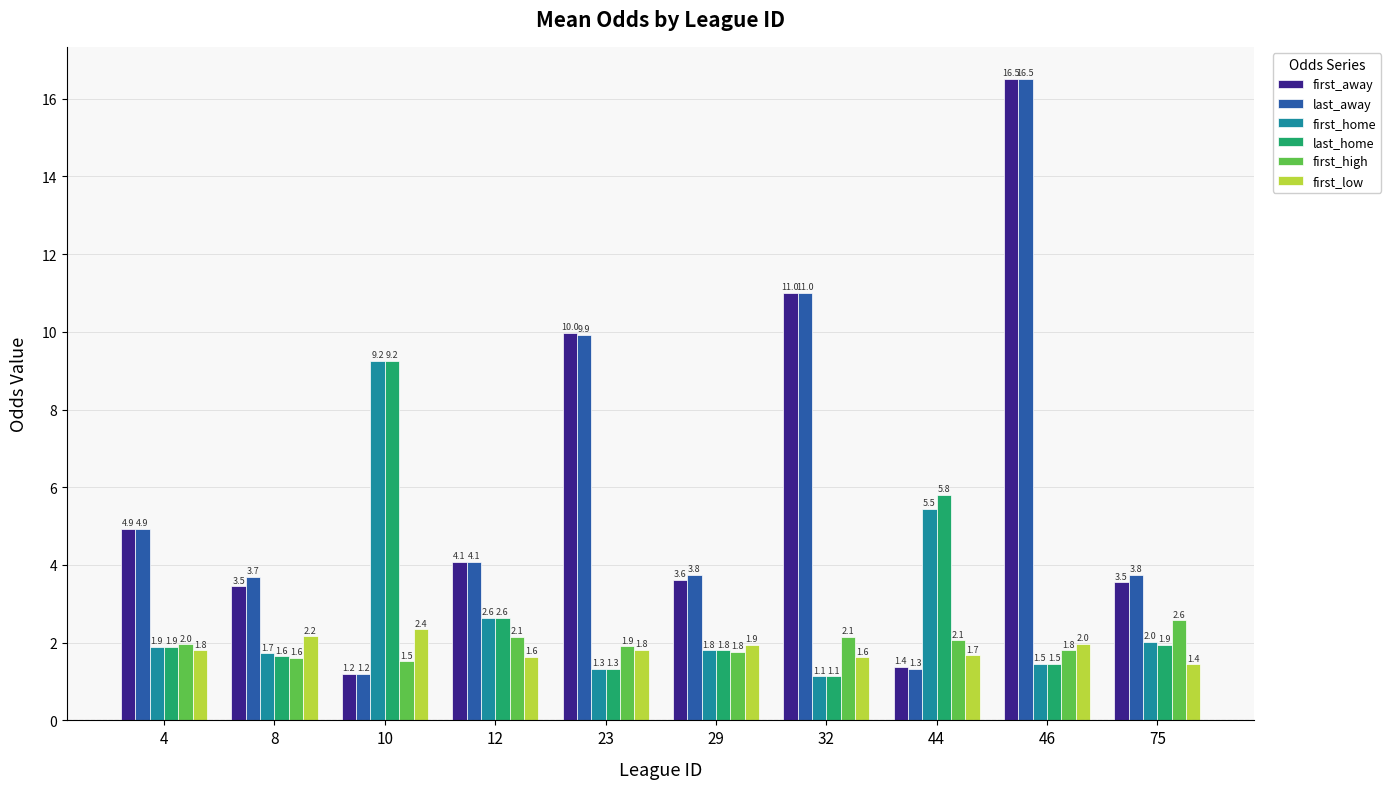

What is the difference between the highest and lowest values at 32?

9.9